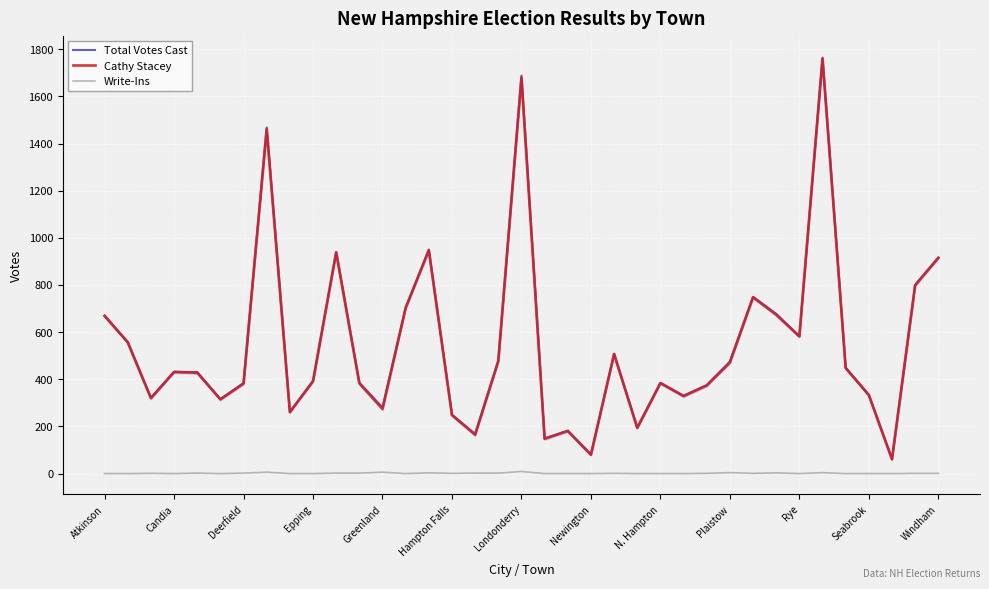

True or false: Write-Ins and Cathy Stacey intersect in this chart.

False